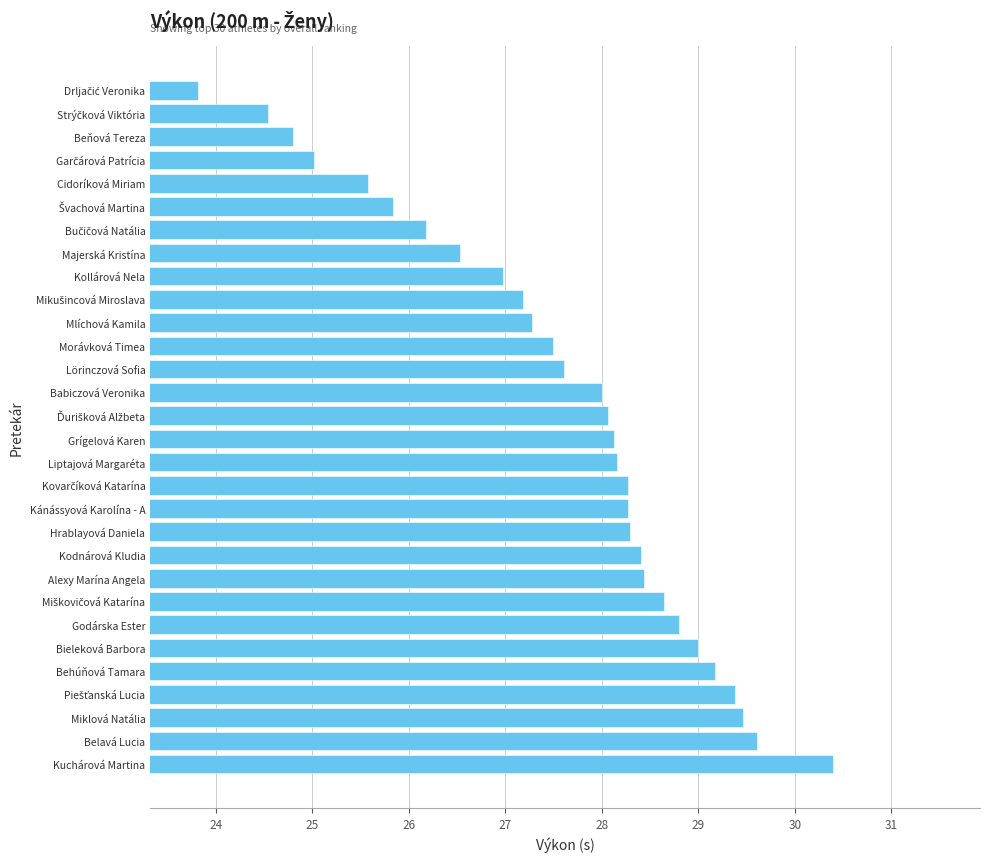

What value does the data have at Belavá Lucia?

29.6